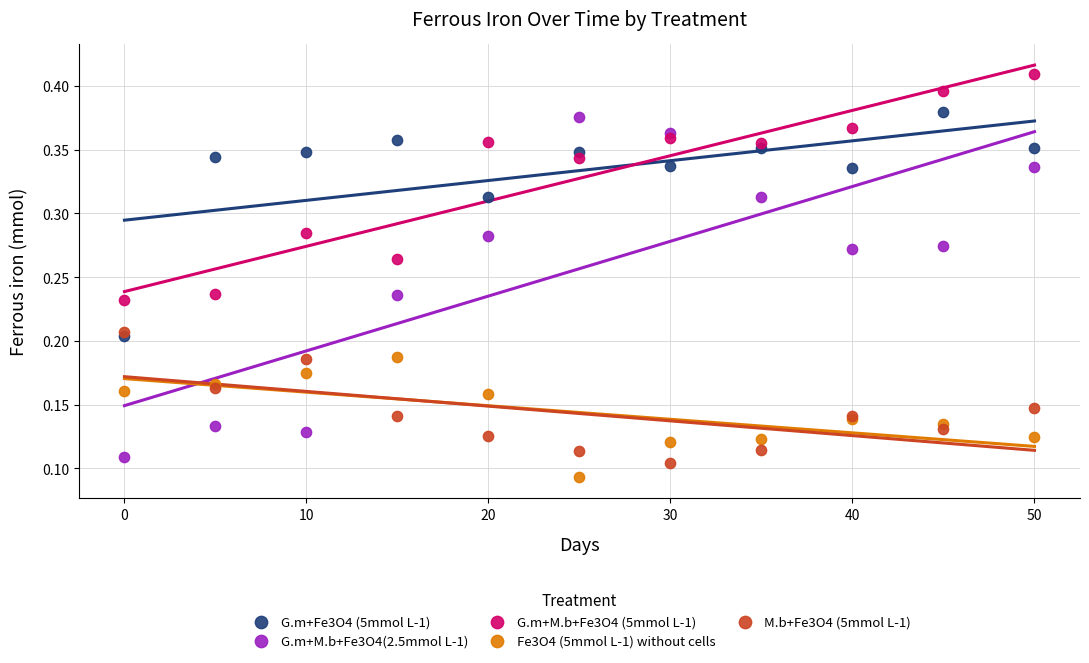

Which series contains the highest Y value?

G.m+M.b+Fe3O4 (5mmol L-1)